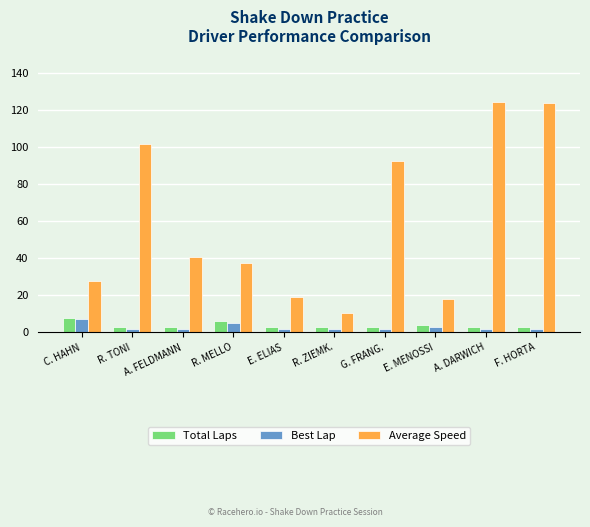

Which series has the widest spread of values?

Average Speed